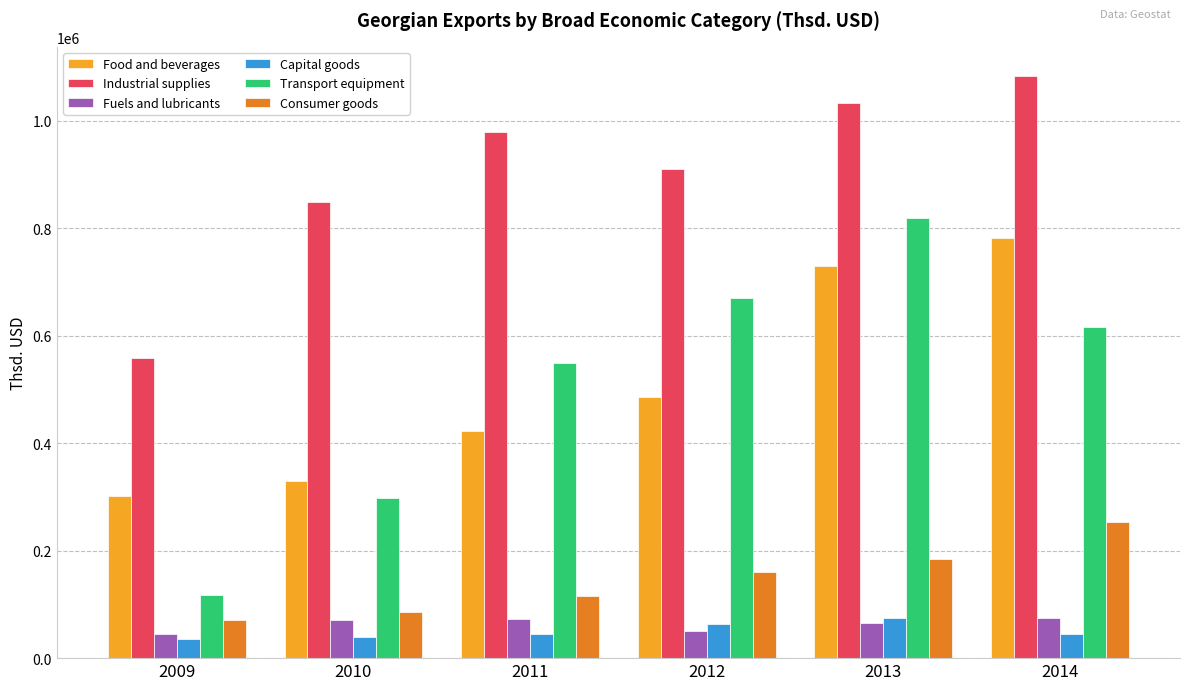

What are all the series names shown in the legend?

Food and beverages, Industrial supplies, Fuels and lubricants, Capital goods, Transport equipment, Consumer goods